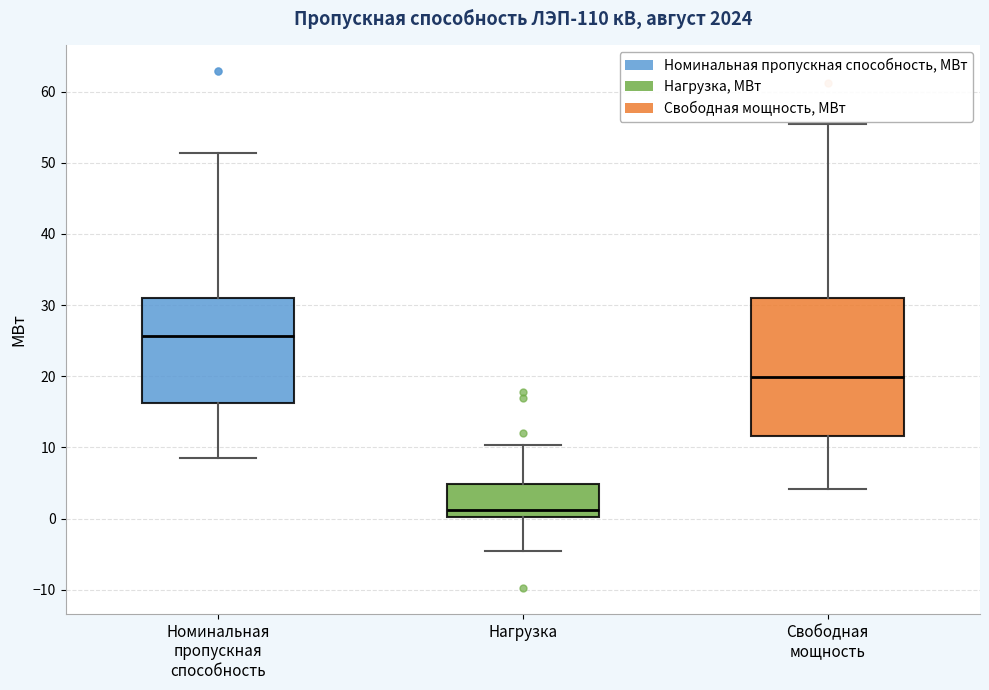

Reading left to right, transcribe this box plot: for each box, give where its median line is, the range the box spans, and where its two whiskers end, as read against the y-axis. The values are not printed on the chart, so give them approximately, as read against the axis.

Номинальная пропускная способность: median 26, box 16 to 31, whiskers 9 to 51
Нагрузка: median 1, box 0 to 5, whiskers -4 to 10
Свободная мощность: median 20, box 12 to 31, whiskers 4 to 55